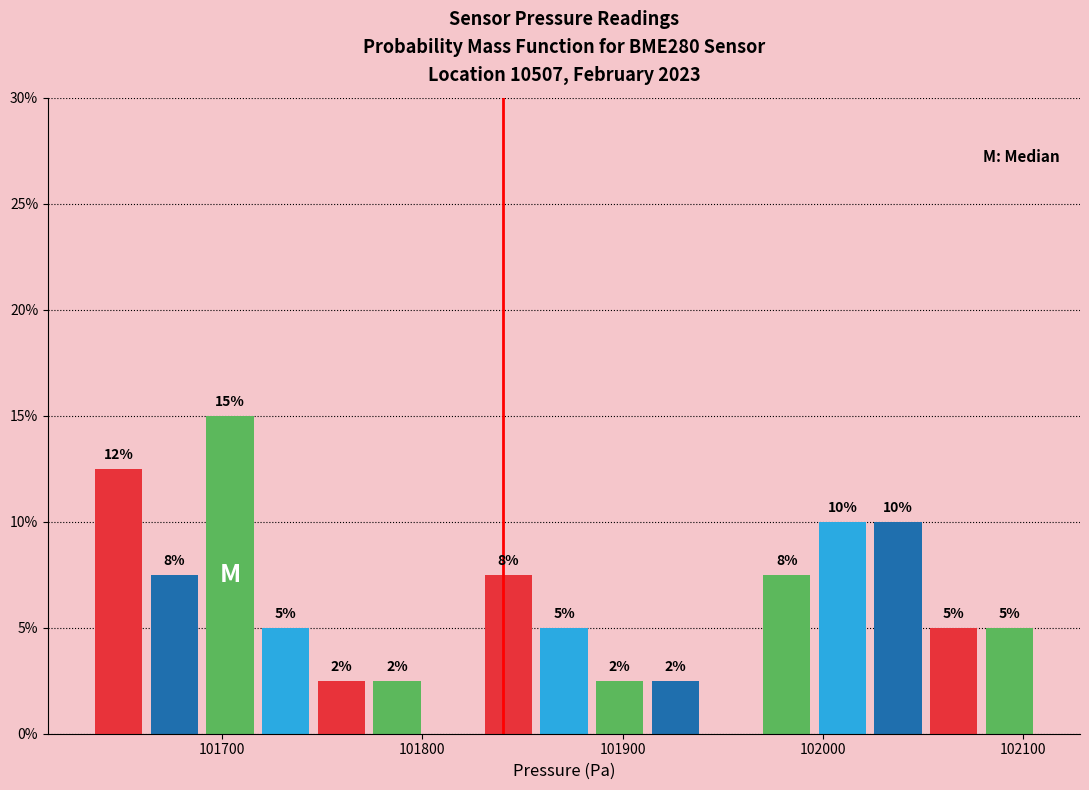

Read against the x-axis, roughly where is the centre of the tallest bar?

101700